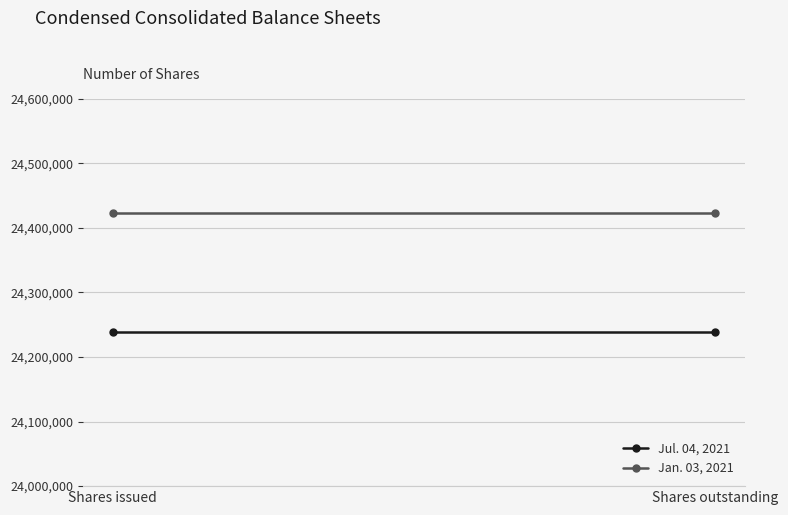

At how many categories does at least one series exceed 24267033?

2